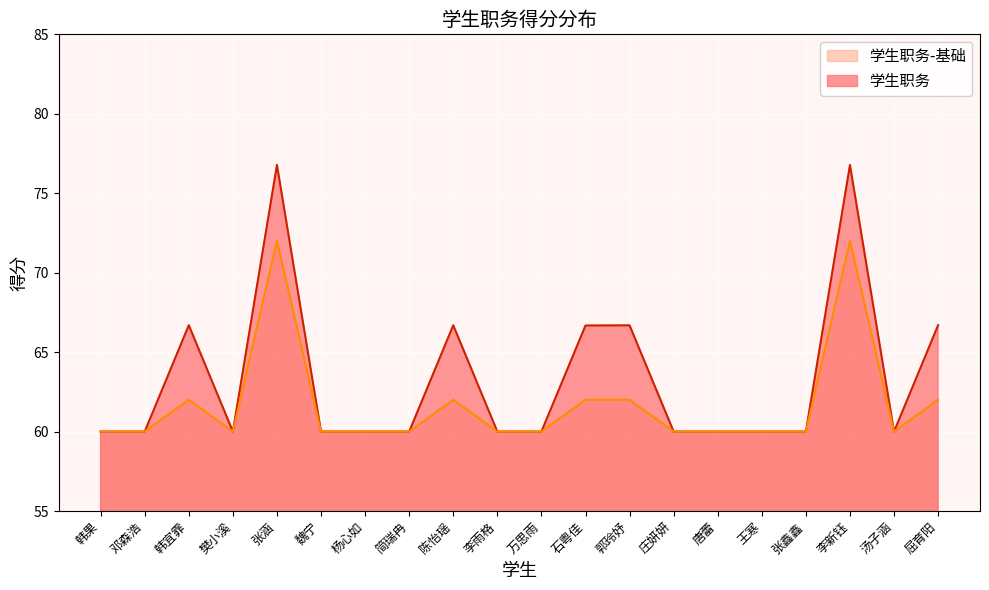

Which series changed the most between 唐蕾 and 李新钰?

学生职务